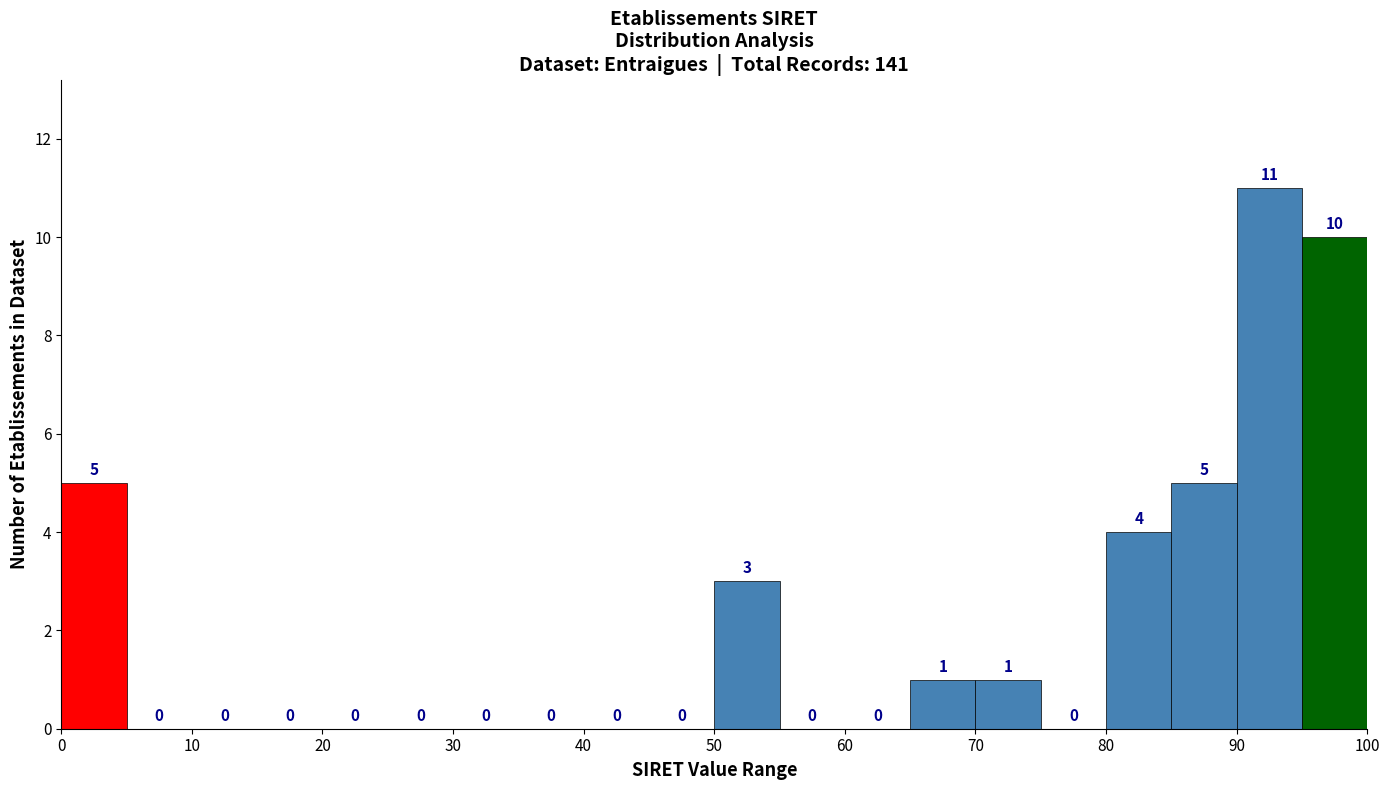

Over which range of the x-axis is the bar tallest?

90 to 95